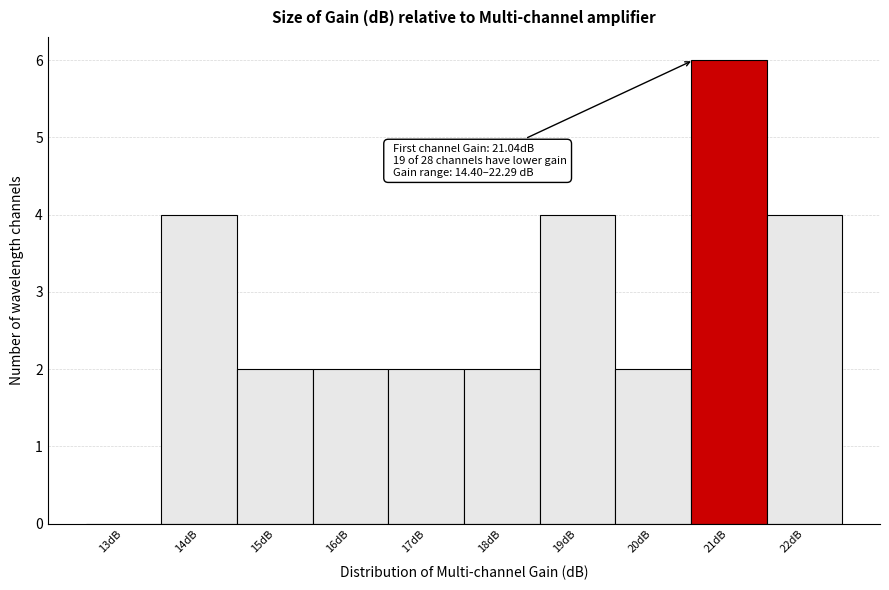

Reading left to right, extract all data points from this chart.

13dB=0	14dB=4	15dB=2	16dB=2	17dB=2	18dB=2	19dB=4	20dB=2	21dB=6	22dB=4